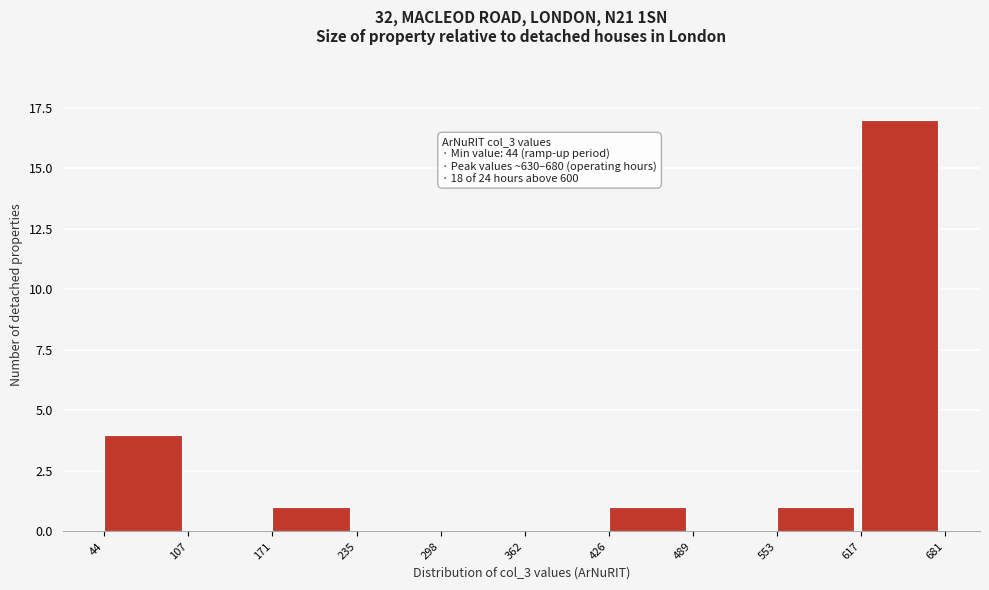

Which range on the x-axis has the tallest bar?

617 to 681